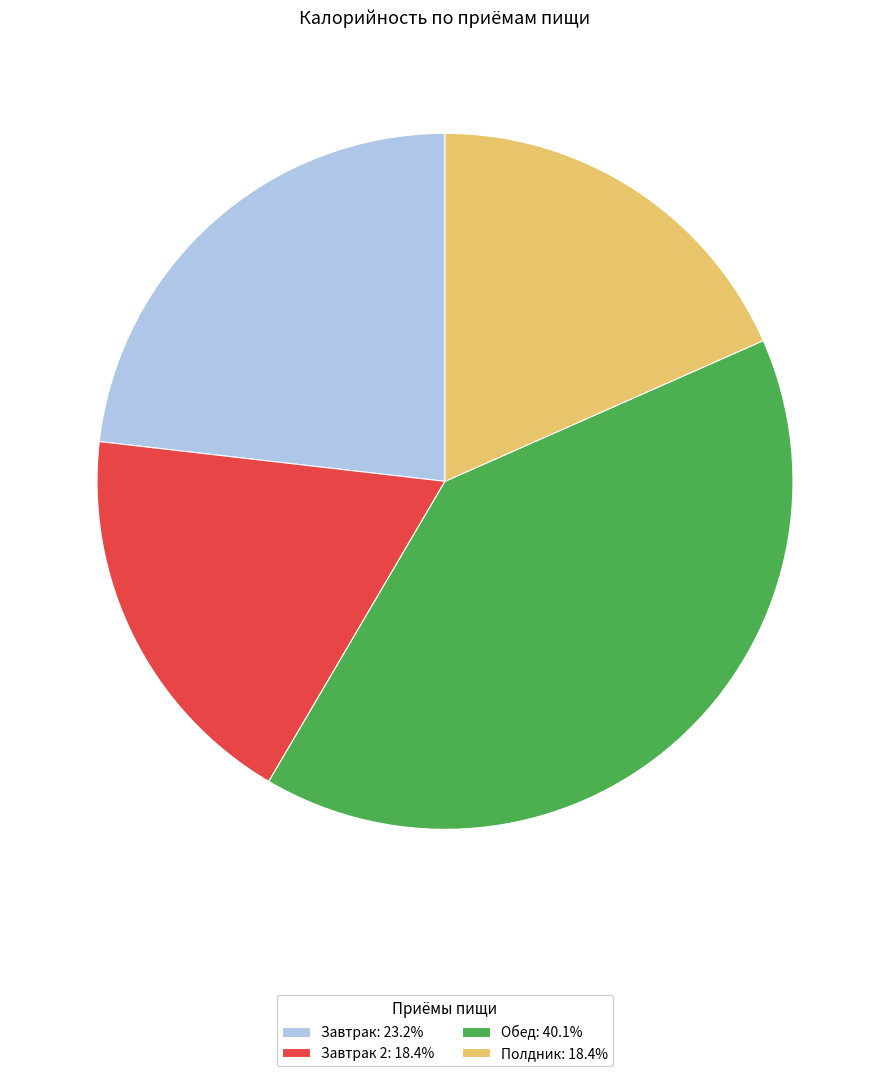

What is the ratio of the value at Завтрак: 23.2% to the value at Обед: 40.1%?

0.6